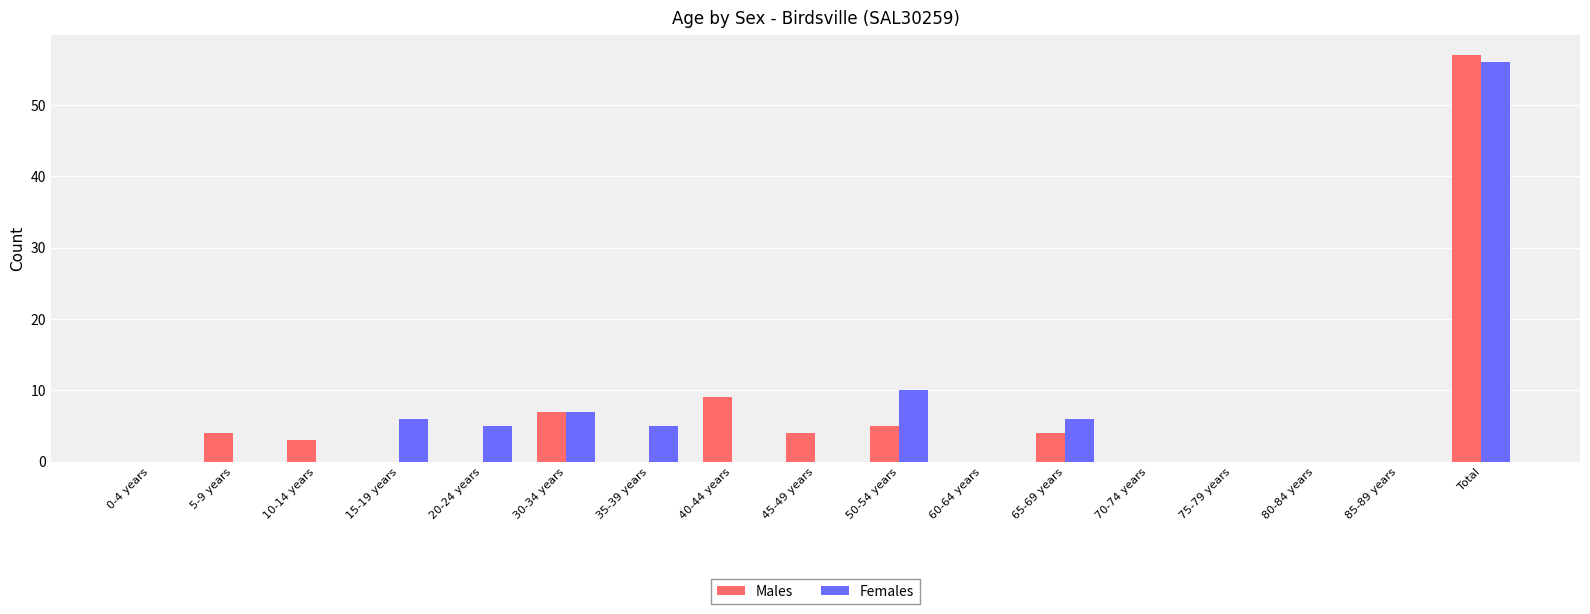

Between 5-9 years and 15-19 years, which series saw the biggest shift?

Females